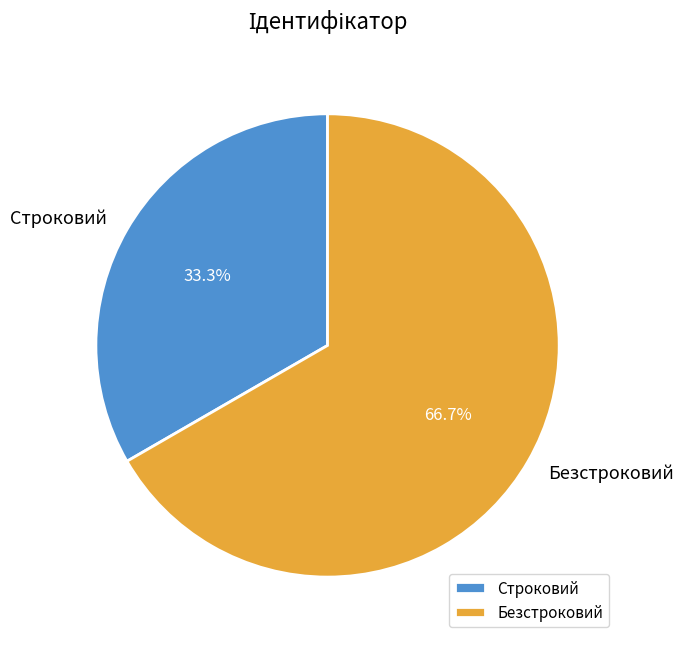

Between Безстроковий and Строковий, which is larger?

Безстроковий